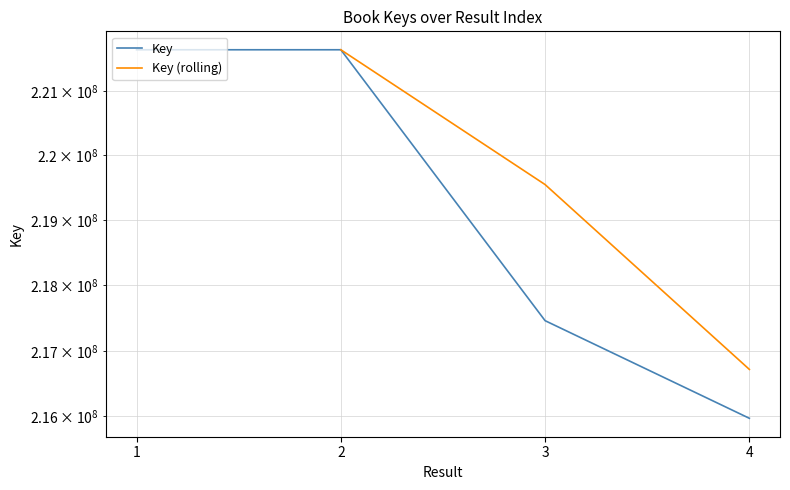

Does the chart have visible grid lines?

Yes